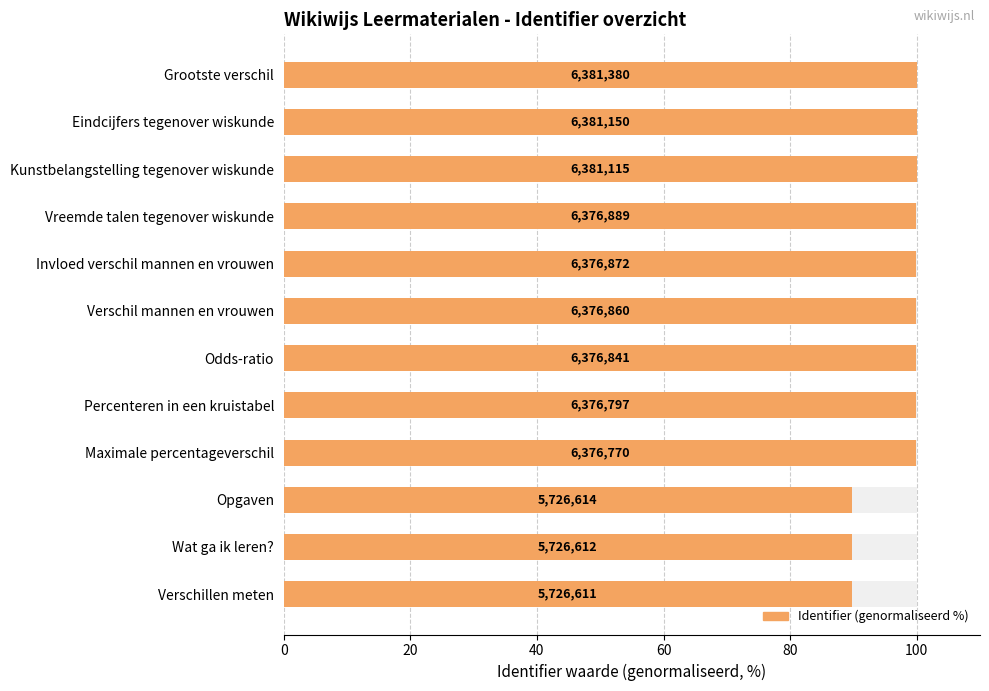

What is the average value?

97.4